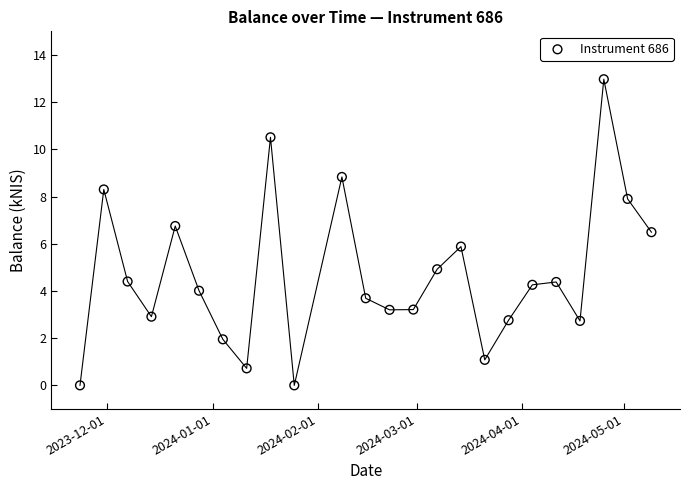

What is the range of Y values (max minus min)?

13.0